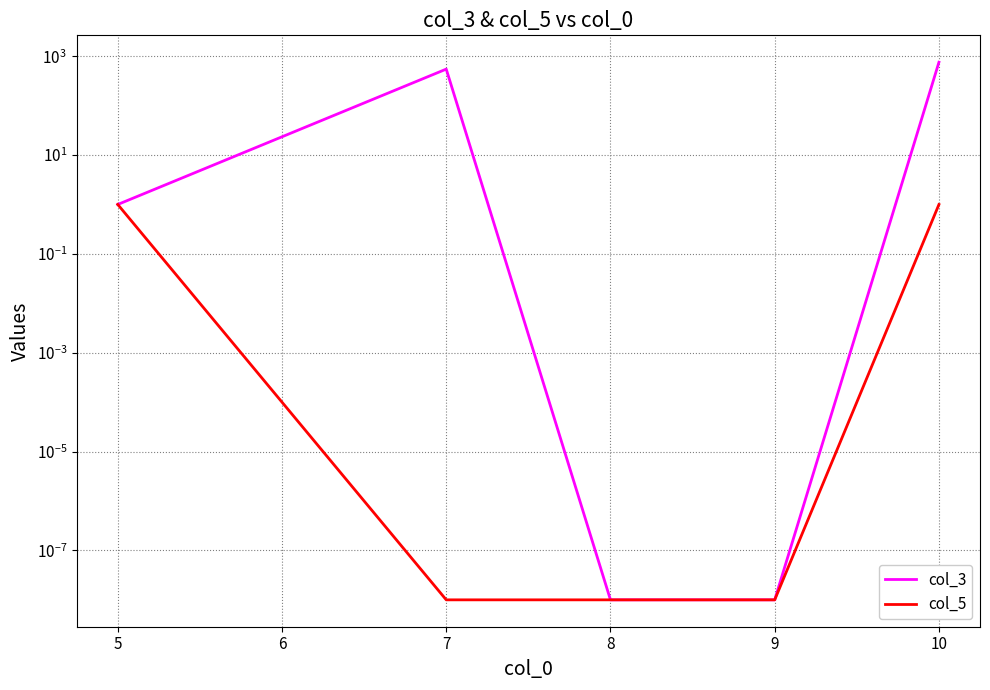

True or false: col_3 and col_5 intersect in this chart.

False